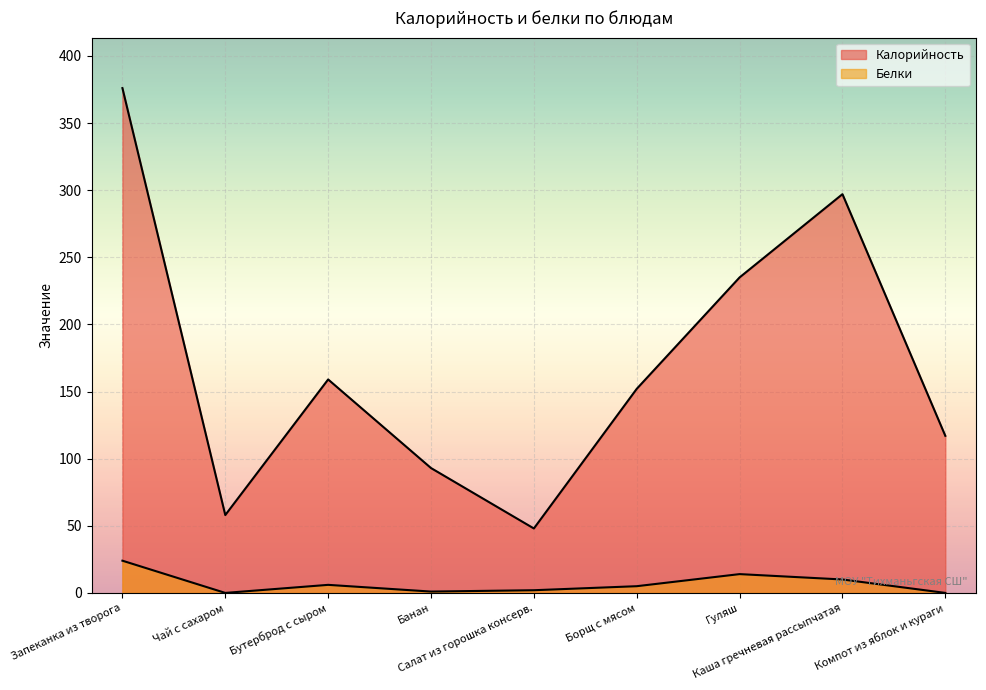

Rank the categories by Белки value from lowest to highest.

Чай с сахаром, Компот из яблок и кураги, Банан, Салат из горошка консерв., Борщ с мясом, Бутерброд с сыром, Каша гречневая рассыпчатая, Гуляш, Запеканка из творога